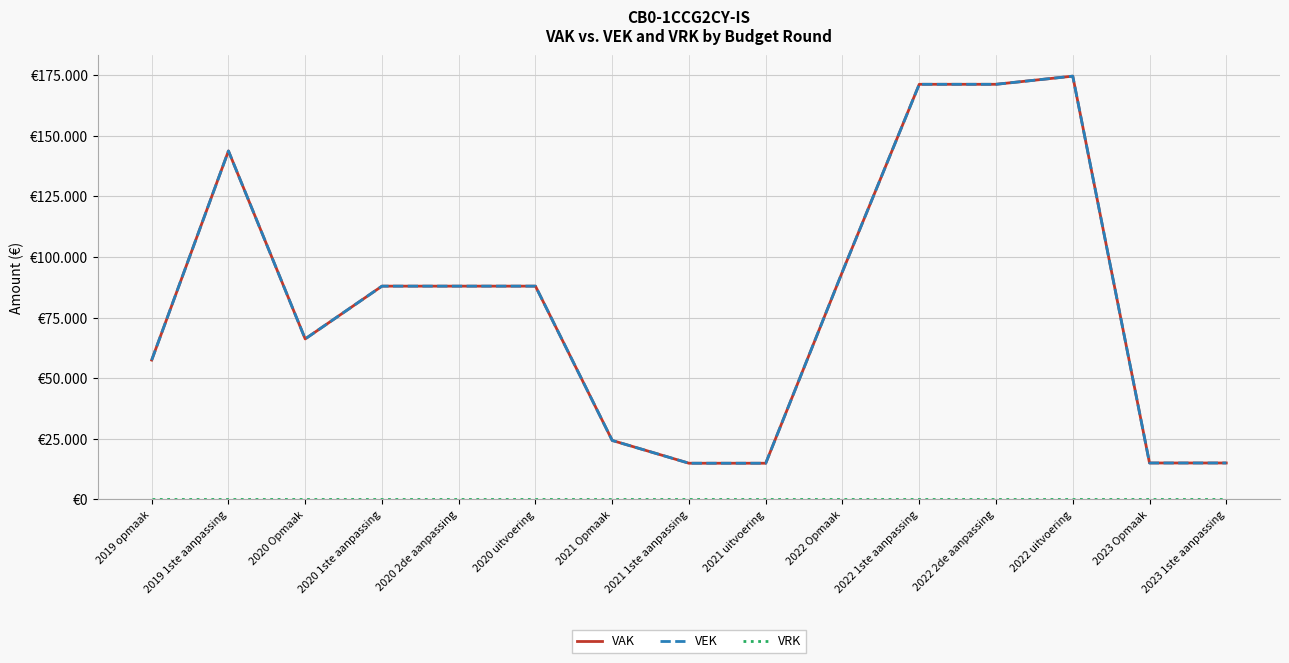

Is this an area chart (filled region under the line)?

No